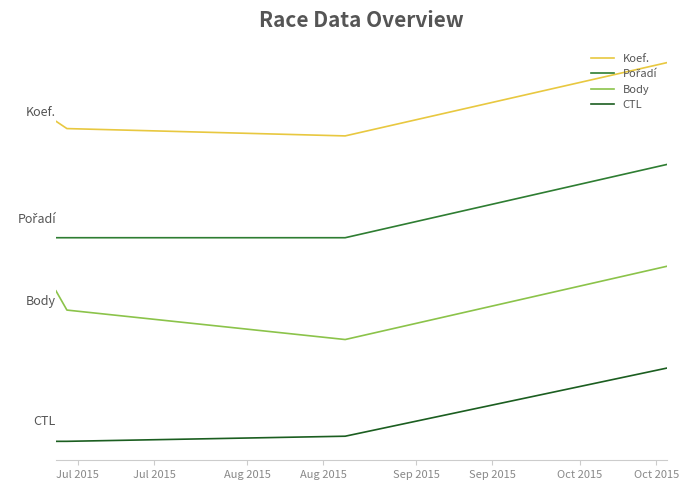

Does the chart have visible grid lines?

No